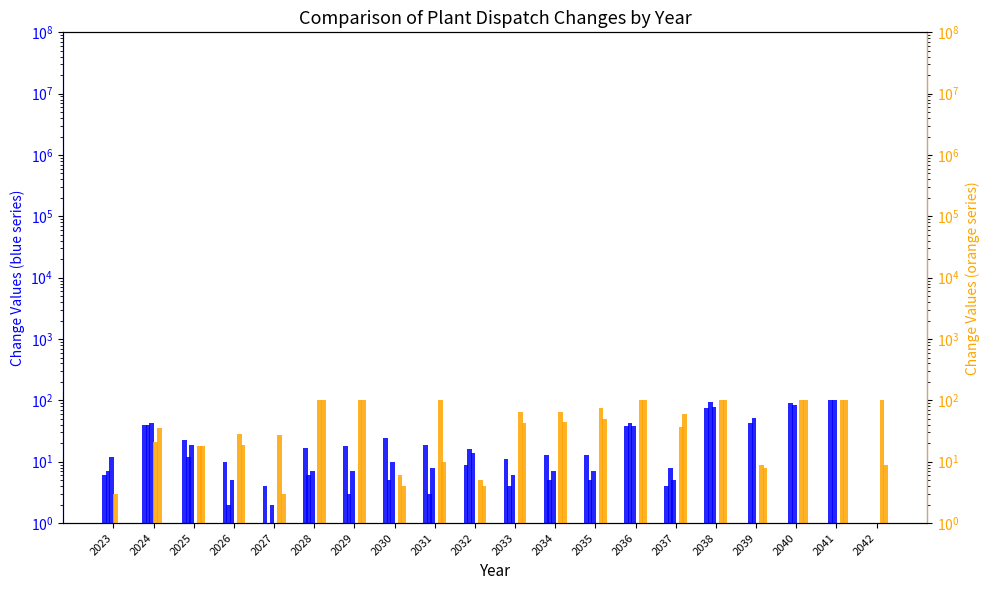

What is the spread (max minus min) of values at 2030?

23